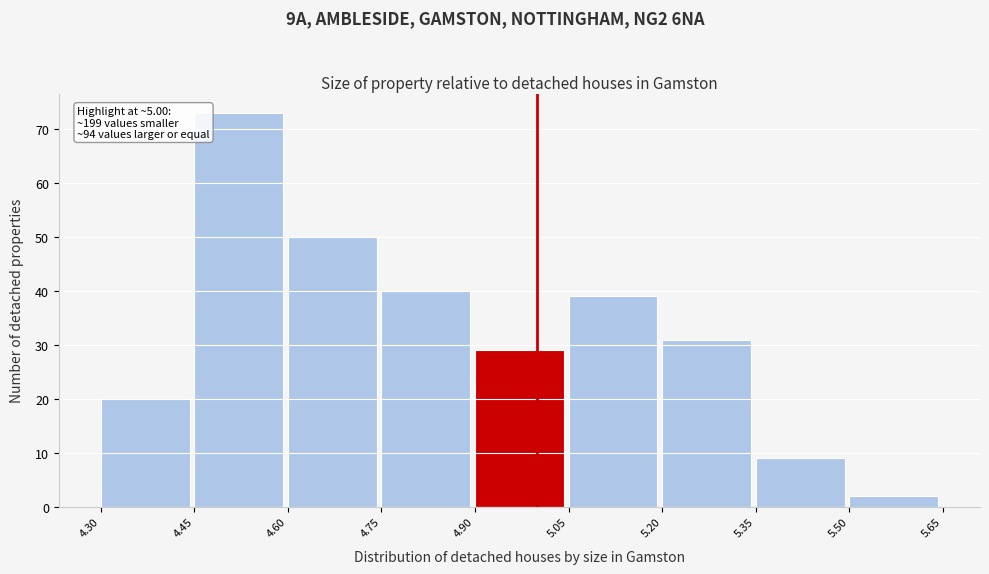

Over which range of the x-axis is the bar tallest?

4.45 to 4.60